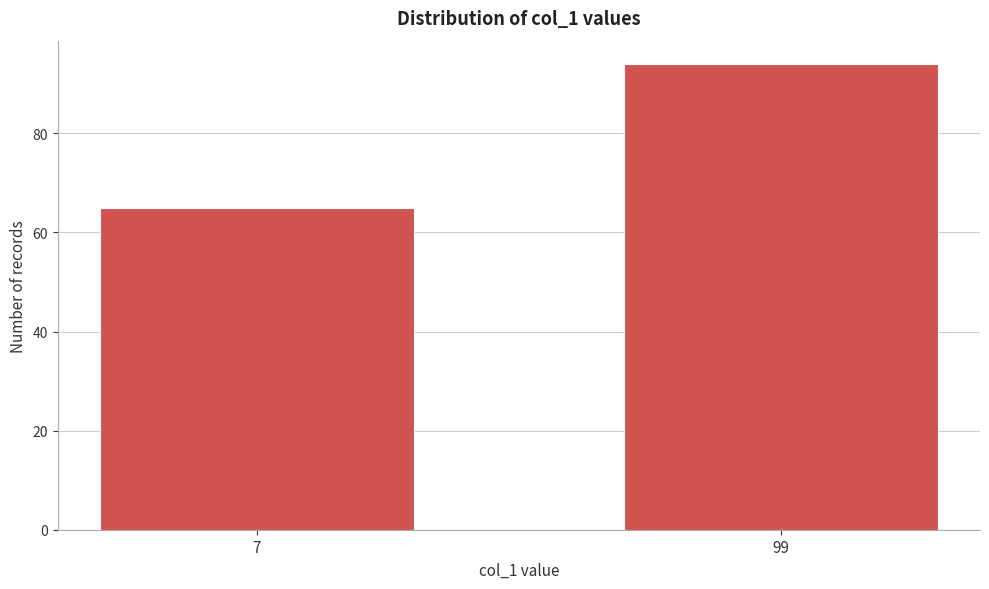

Reading left to right, list all the values displayed in this chart.

65	94